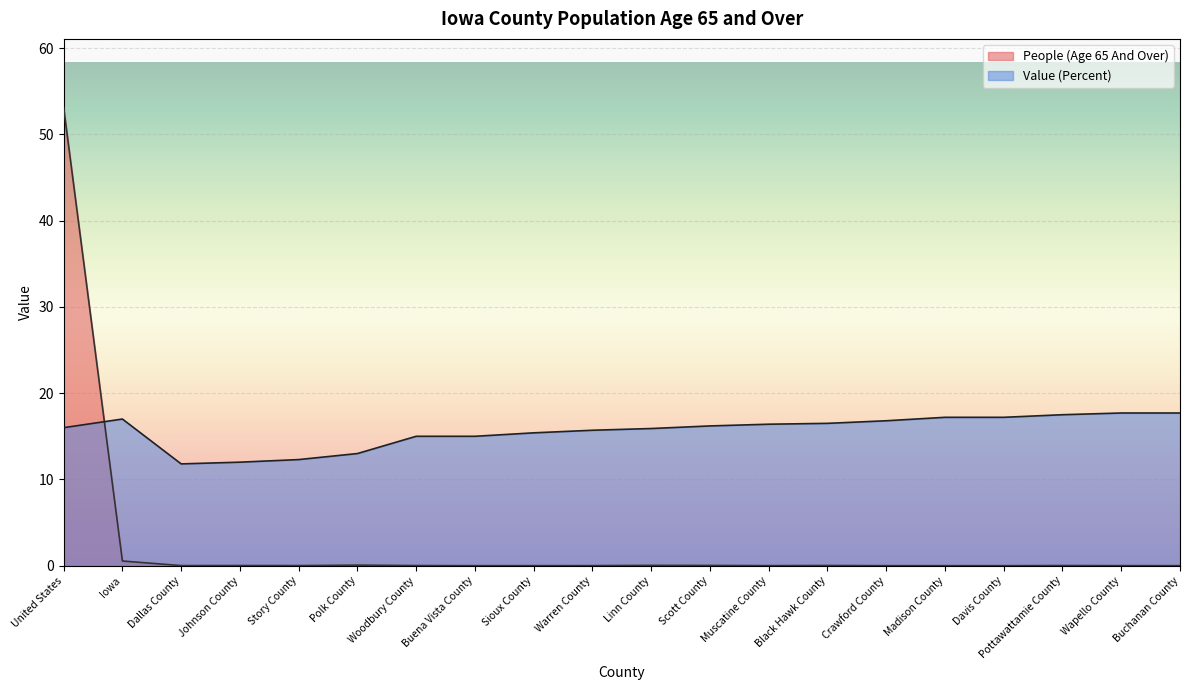

How many lines are shown in the chart?

2